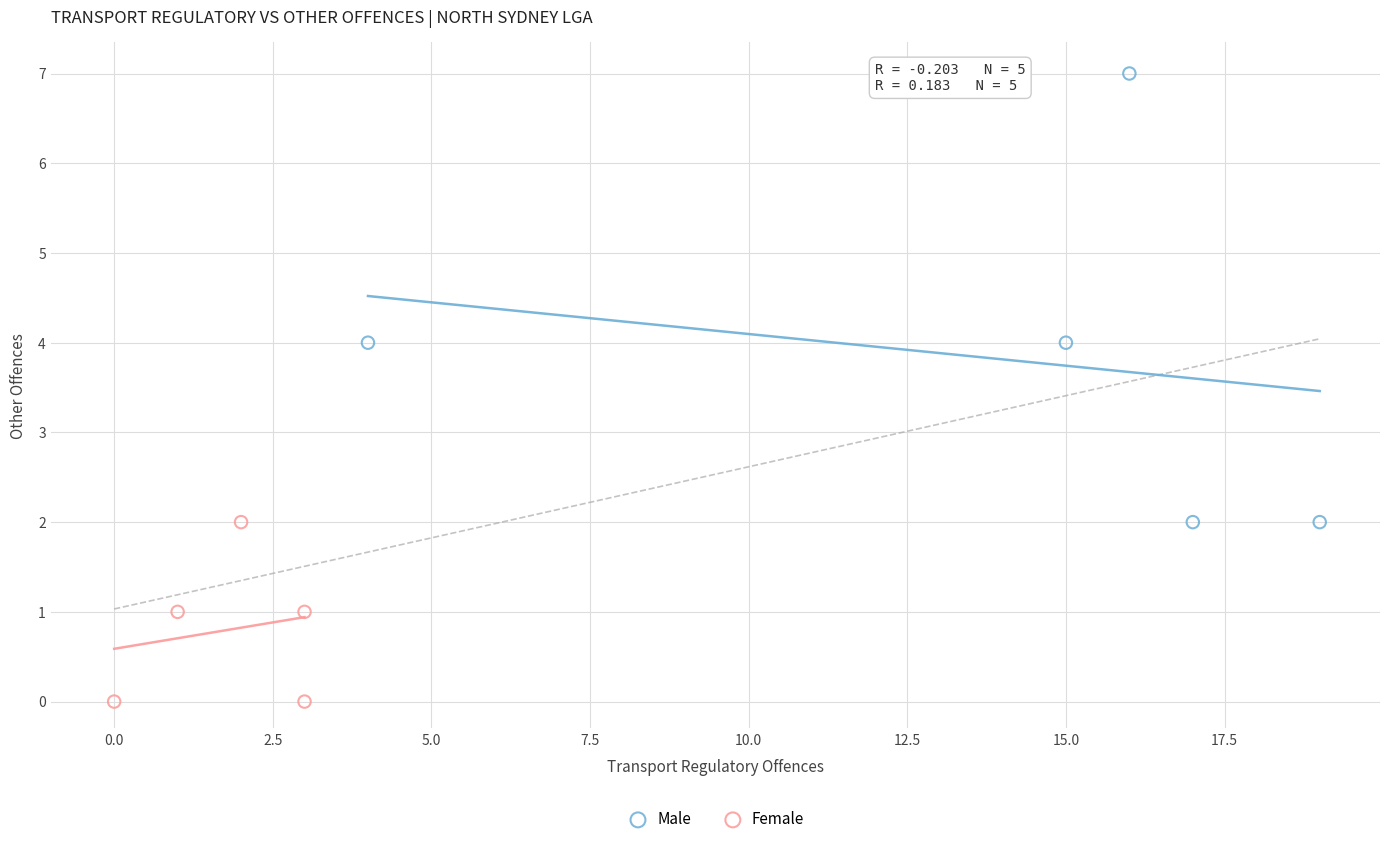

Which series contains the lowest Y value?

Female